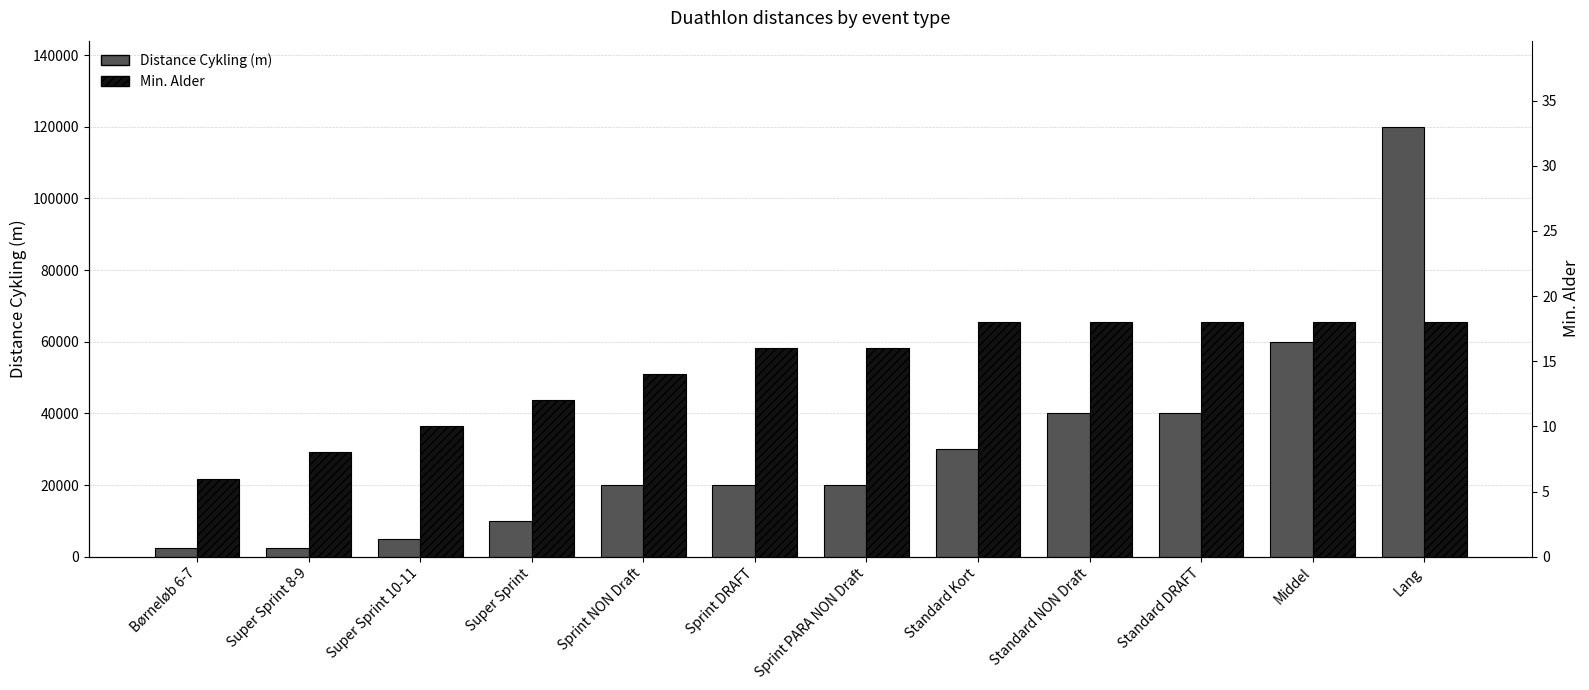

Rank the series by their maximum value, from lowest to highest.

Min. Alder, Distance Cykling (m)